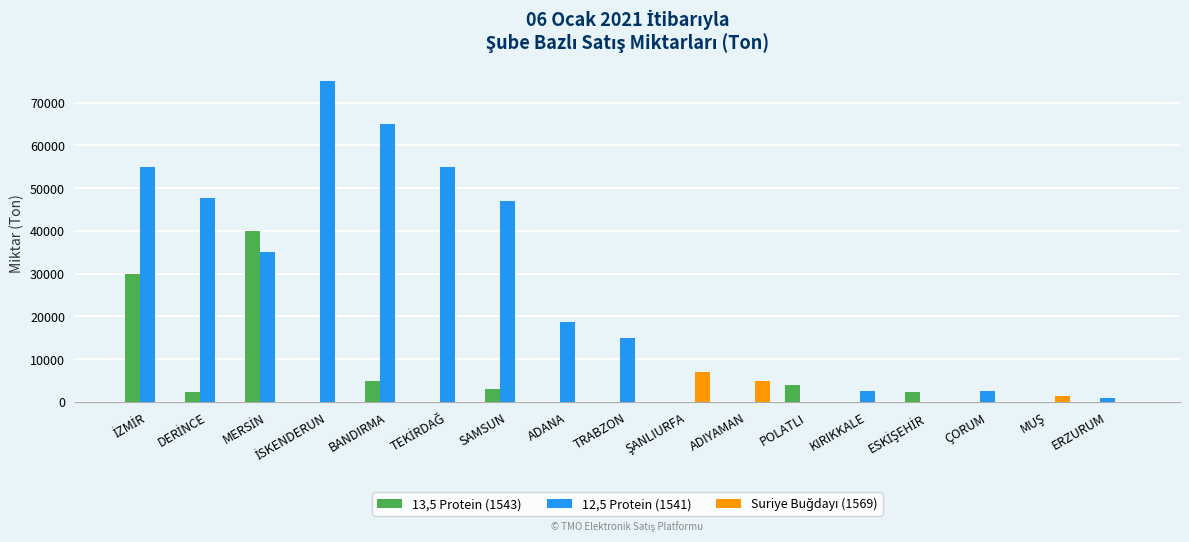

What is the total value across all series at SAMSUN?

50000